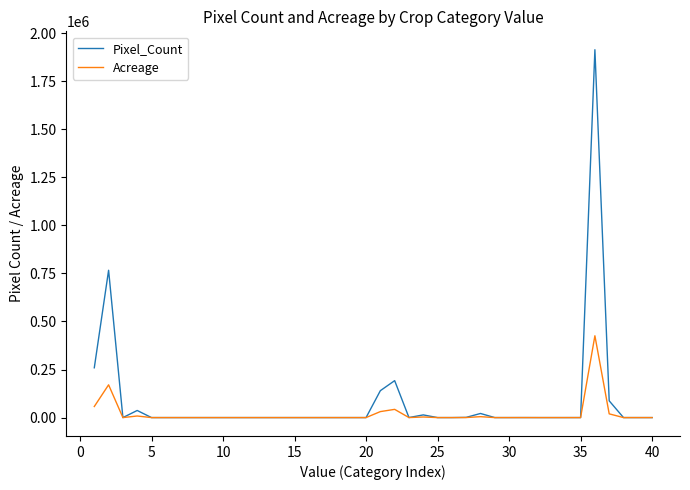

Which series has the largest range (max minus min)?

Pixel_Count